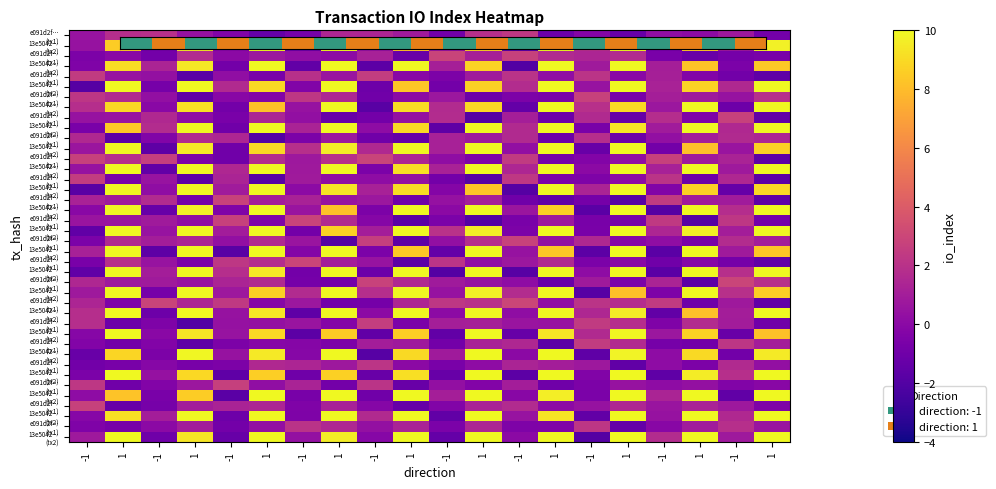

At which category is the sum across all series the highest?

1